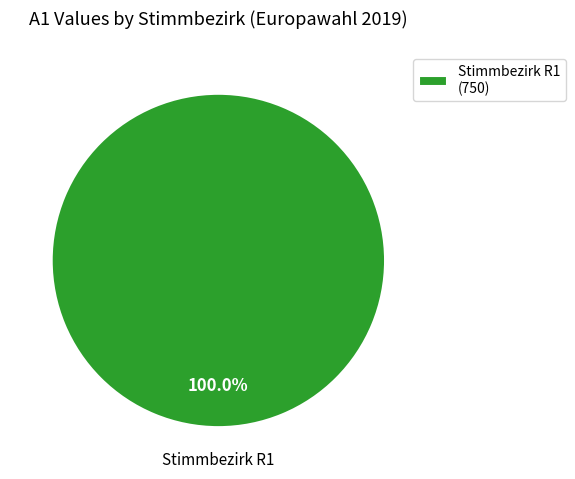

Which category accounts for the majority?

Stimmbezirk R1 (750)